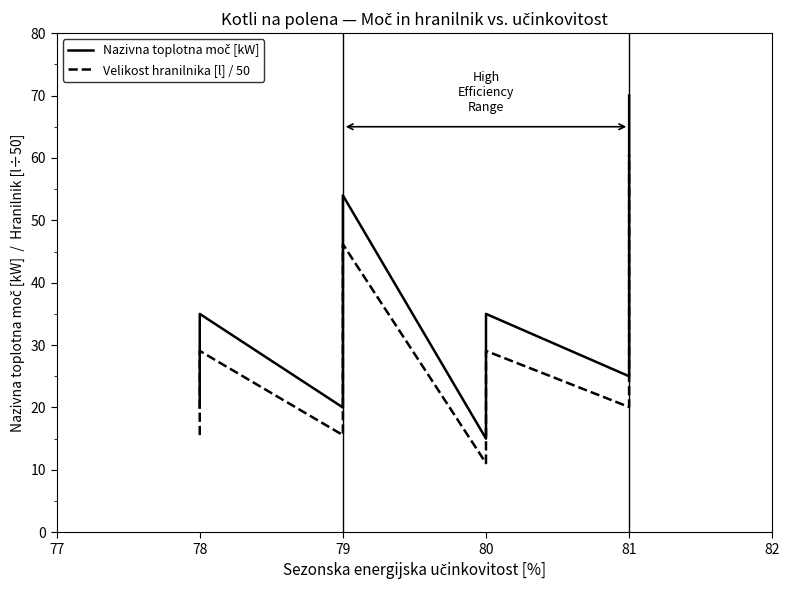

Which series changed the most between 80 and 81?

Nazivna toplotna moč [kW]